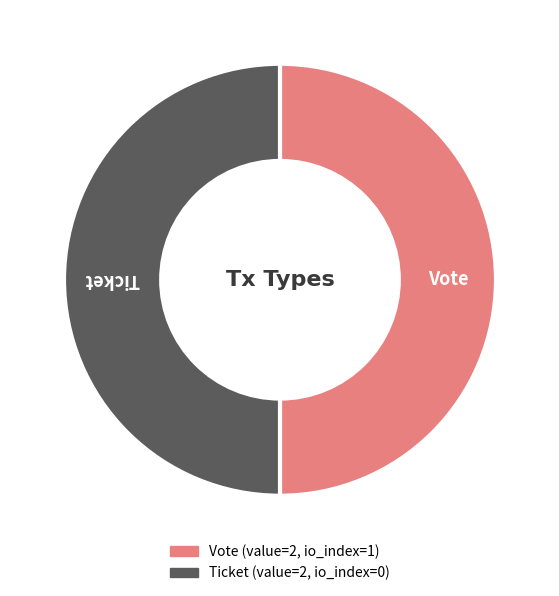

Is it true that Ticket is 35% of the pie?

False